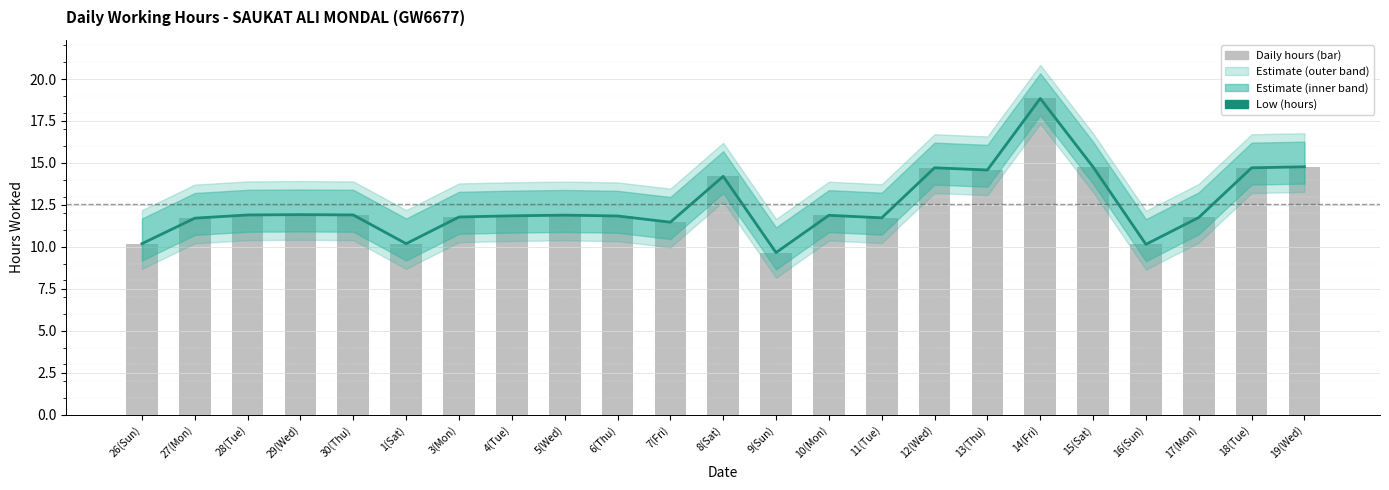

How many data points does each series have?

23